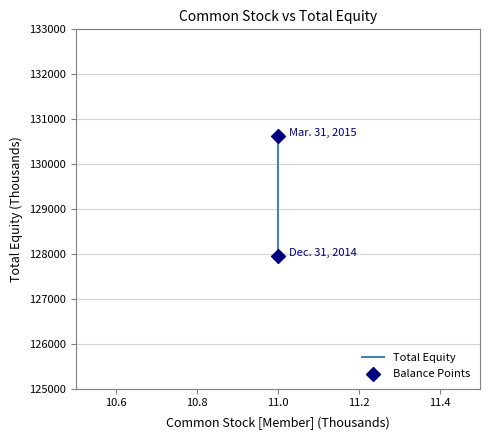

What is the average X value?

11